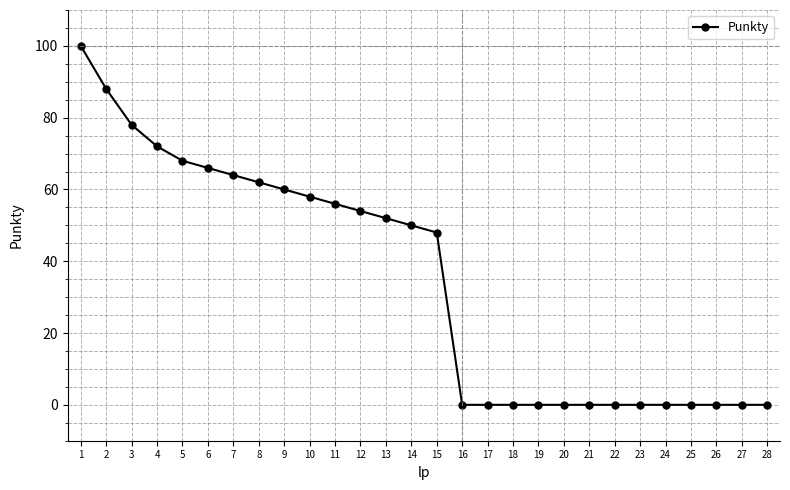

Reading left to right, what are all the values shown in this chart?

1=100	2=88	3=78	4=72	5=68	6=66	7=64	8=62	9=60	10=58	11=56	12=54	13=52	14=50	15=48	16=0	17=0	18=0	19=0	20=0	21=0	22=0	23=0	24=0	25=0	26=0	27=0	28=0